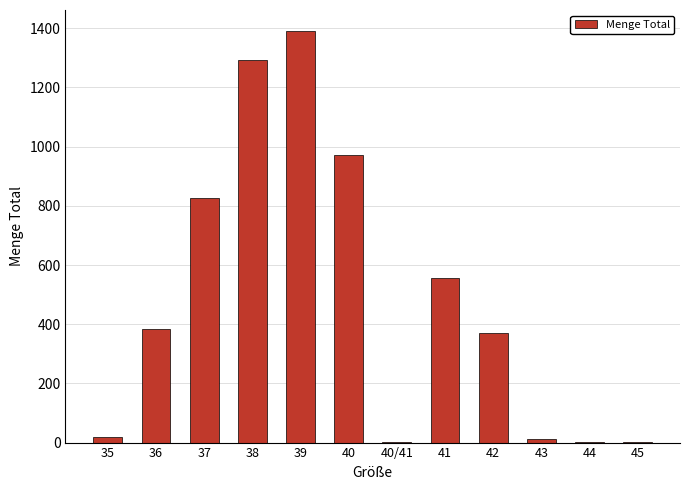

Which category has the highest value across all series?

39